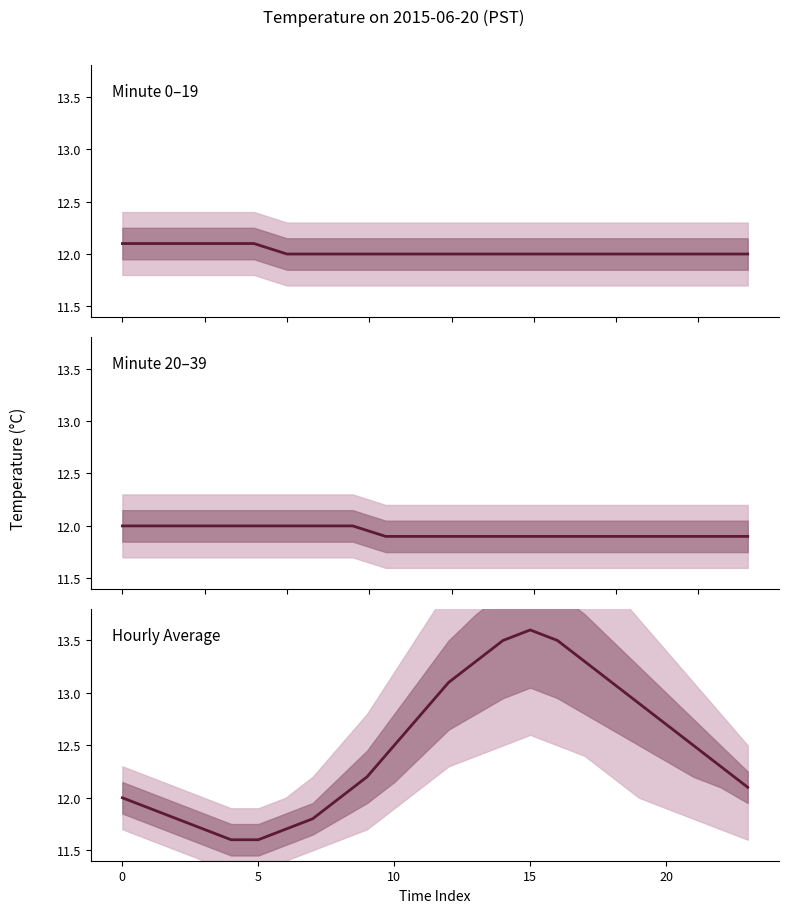

Is it true that Upper 50% equals 12.2 at 0?

True